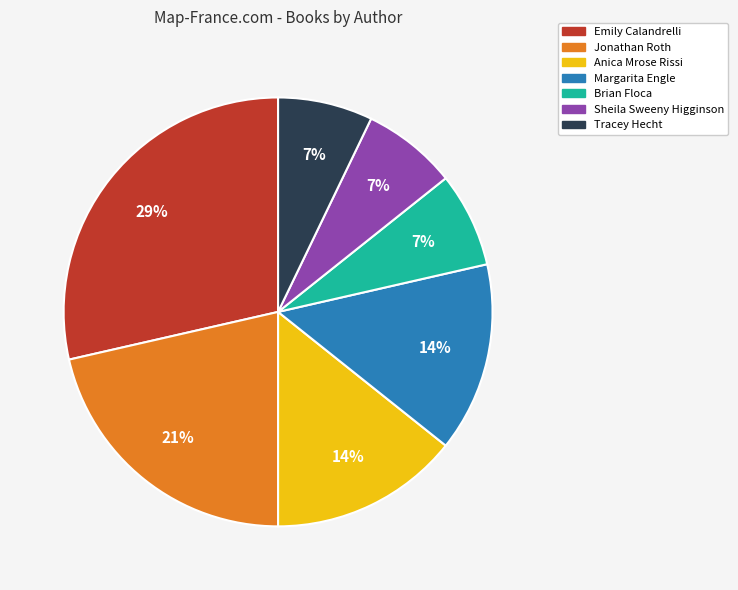

Do Margarita Engle and Brian Floca together represent more than half of the pie?

No